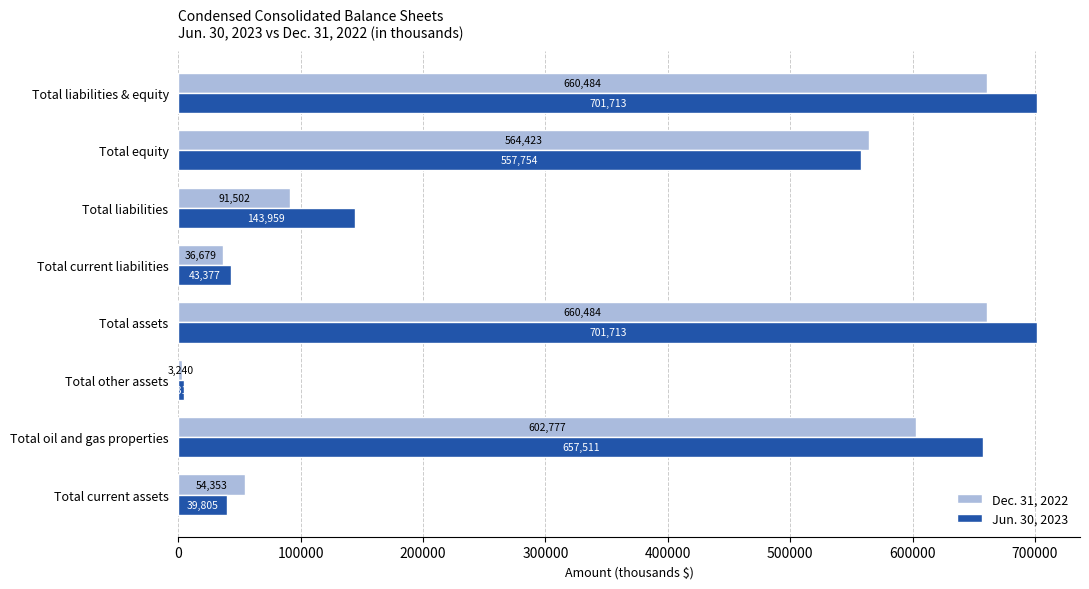

What is the difference between the Jun. 30, 2023 values at Total current liabilities and Total liabilities?

100582